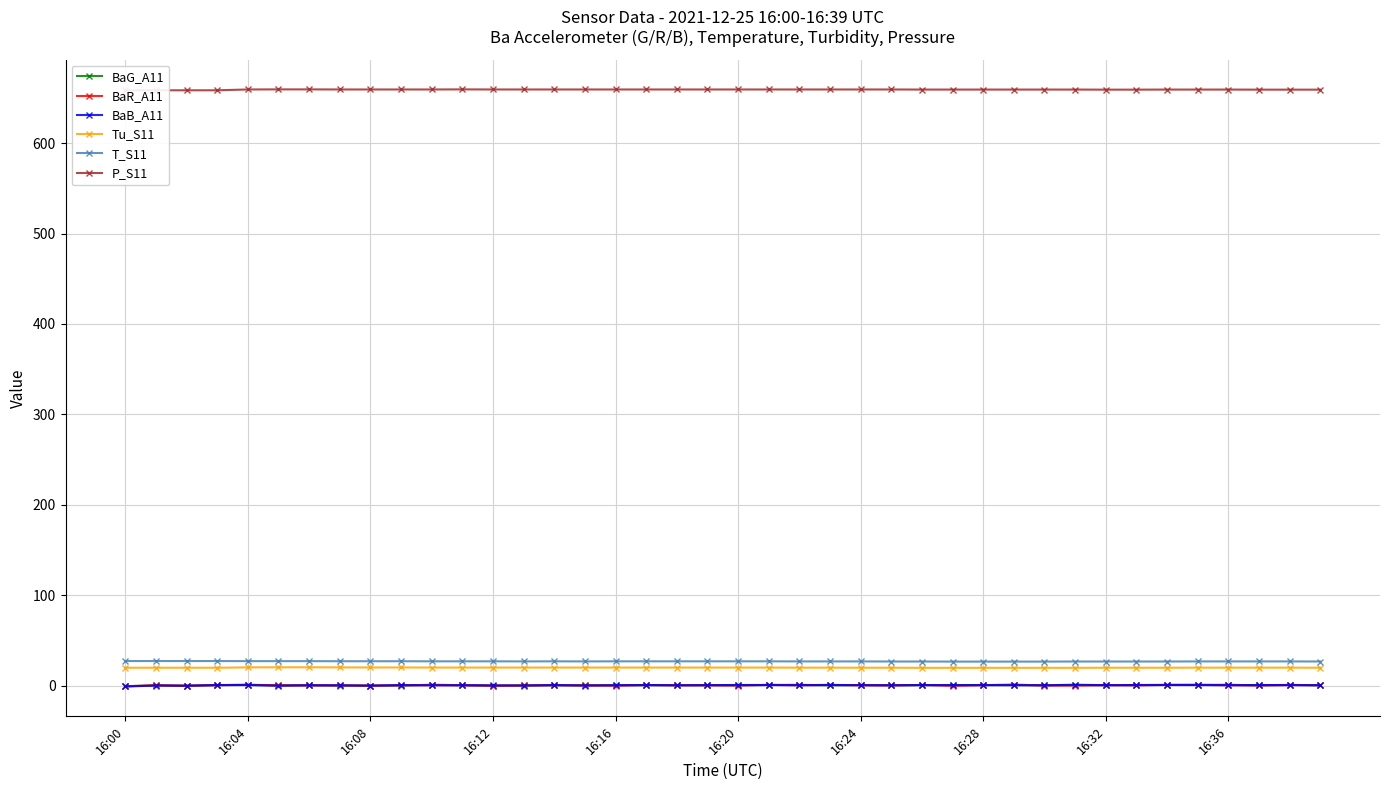

True or false: T_S11 and BaG_A11 intersect in this chart.

False